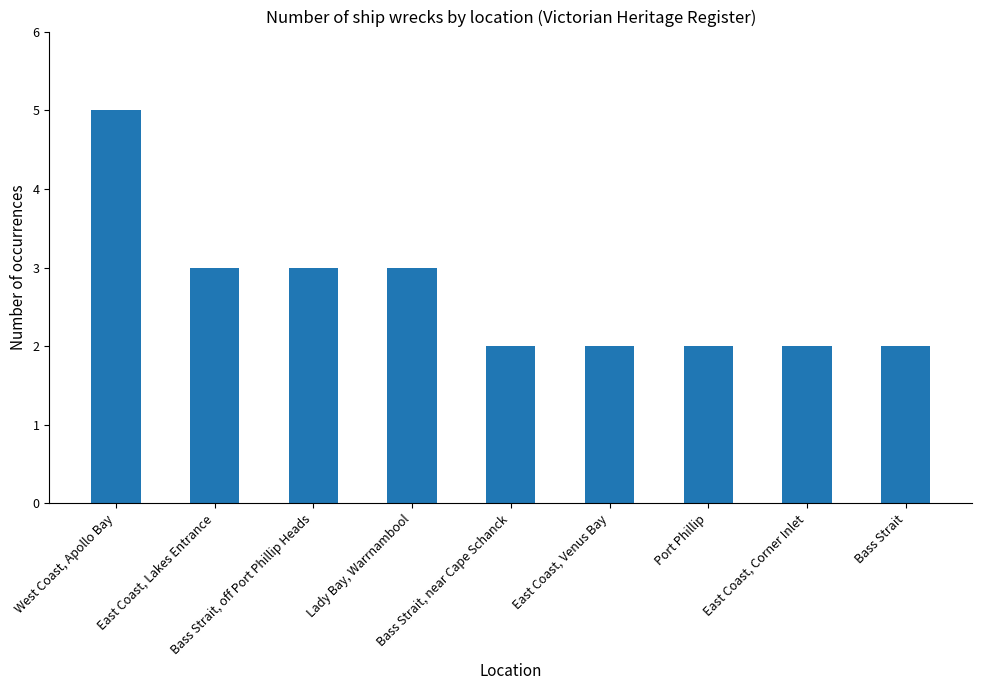

The value at Bass Strait, off Port Phillip Heads is 4. True or false?

False